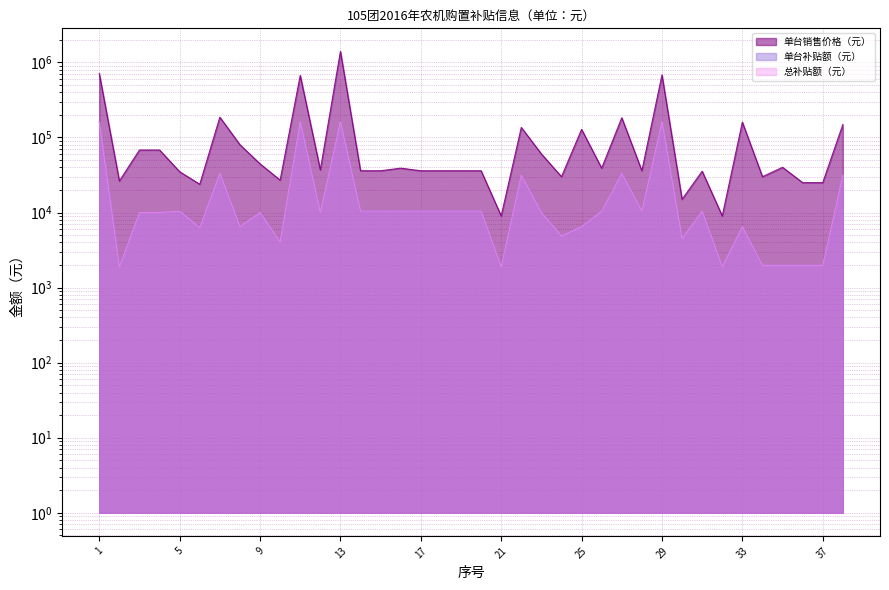

Which series has the largest total across all categories?

单台销售价格（元）